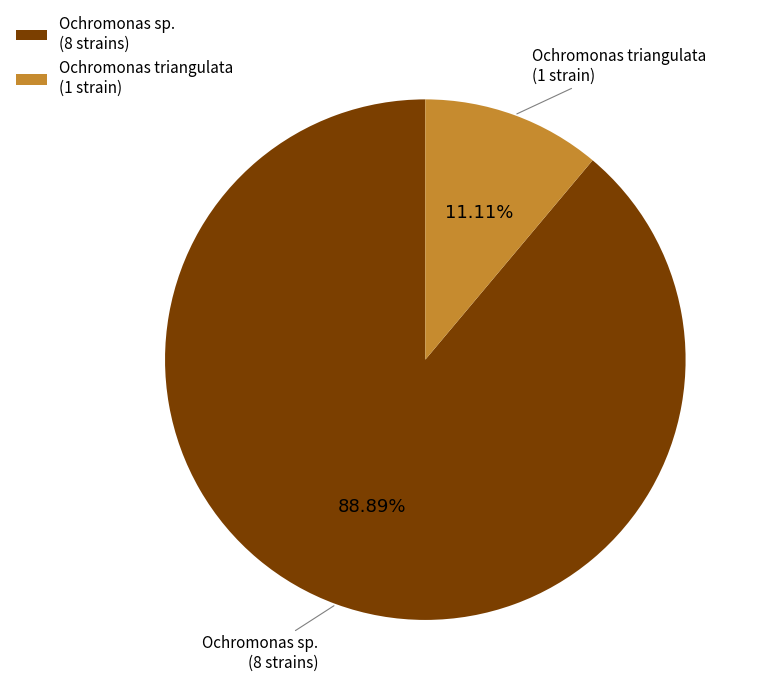

How many slices are in this pie chart?

2